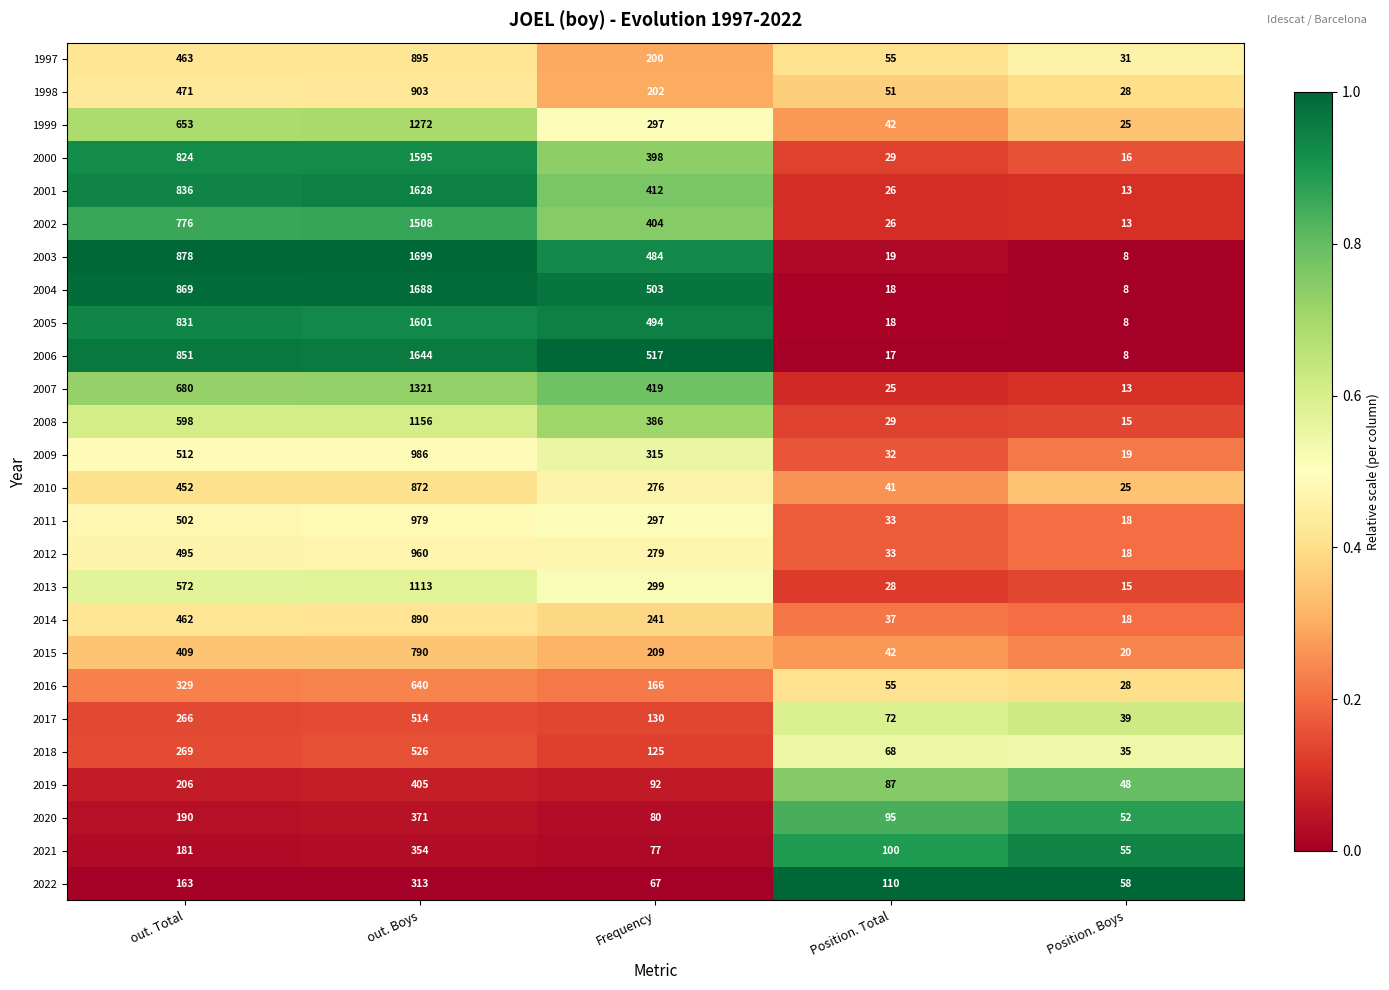

Is it true that 2002 equals 776 at out. Total?

True